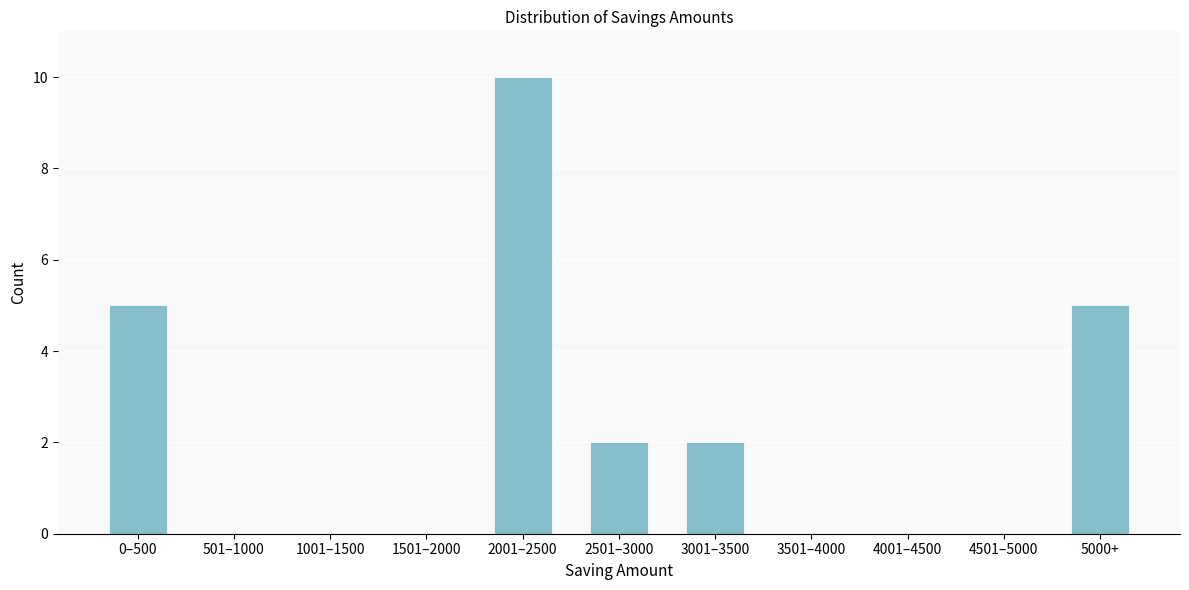

Reading left to right, extract all data points from this chart.

0–500=5	501–1000=0	1001–1500=0	1501–2000=0	2001–2500=10	2501–3000=2	3001–3500=2	3501–4000=0	4001–4500=0	4501–5000=0	5000+=5